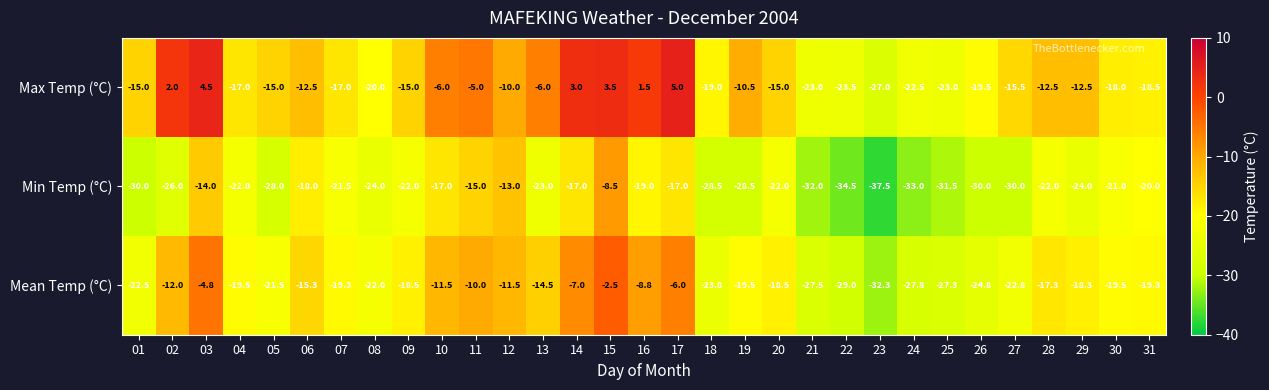

How many values in the Max Temp (°C) series exceed -15?

14